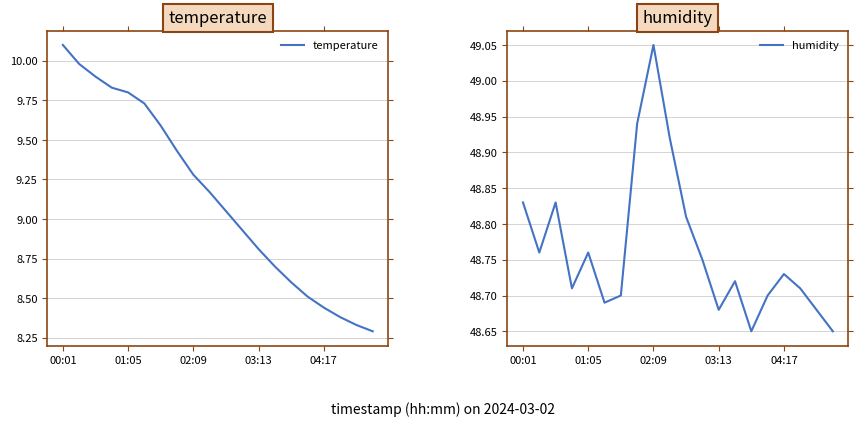

How many distinct data groups are displayed?

2